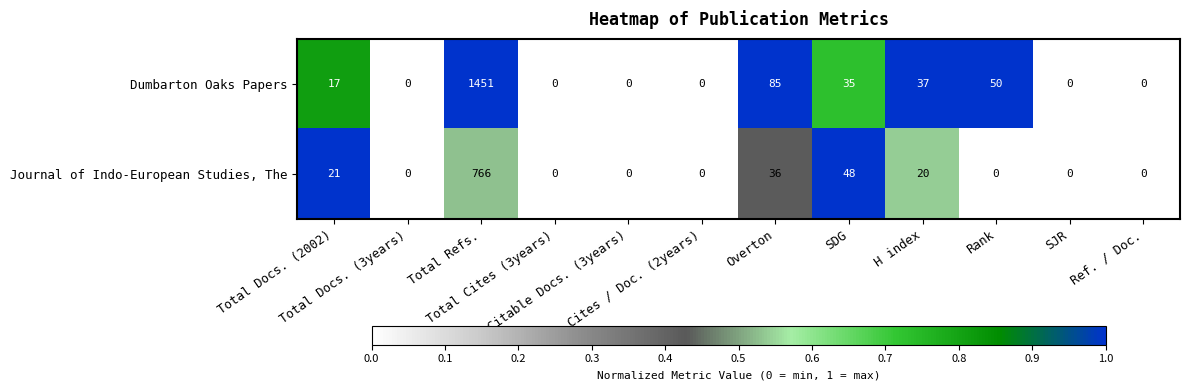

List the series in order of their peak value, highest first.

Dumbarton Oaks Papers, Journal of Indo-European Studies, The